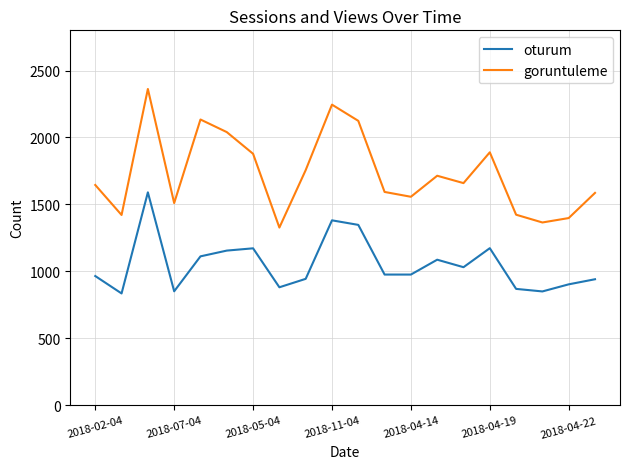

Which series has the largest range (max minus min)?

goruntuleme